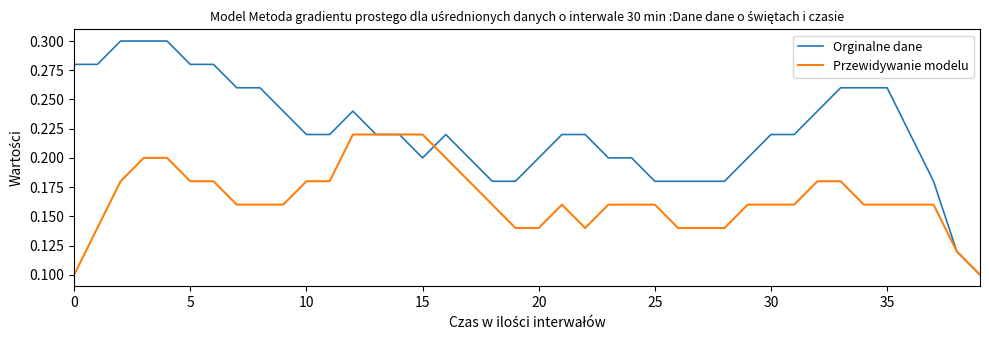

Rank the series by their maximum value, from highest to lowest.

Orginalne dane, Przewidywanie modelu